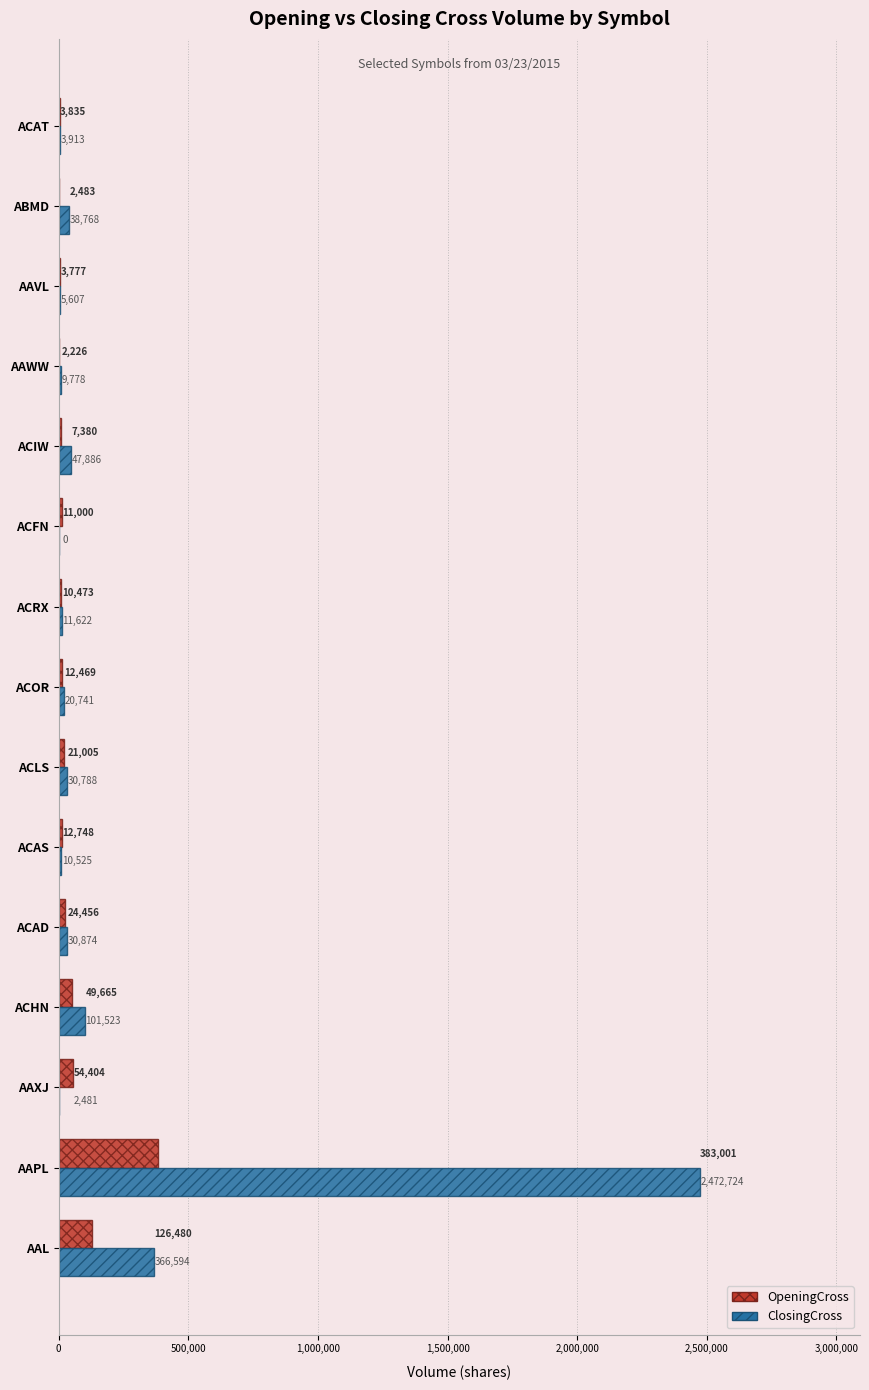

The value of OpeningCross at ACAS is 12748. True or false?

True